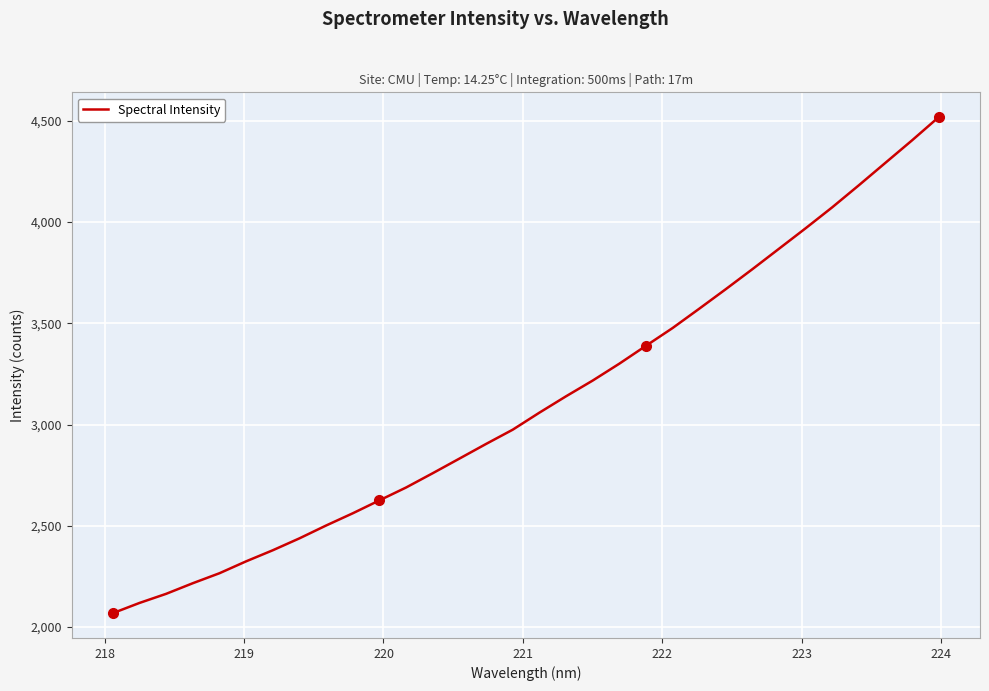

How many values exceed 3058?

16